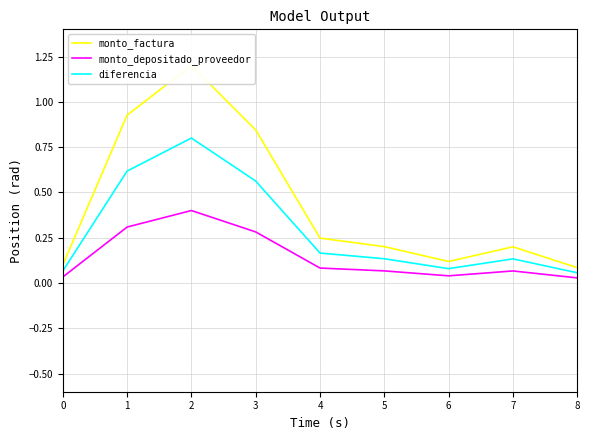

How many interior local valleys does the diferencia series have?

1